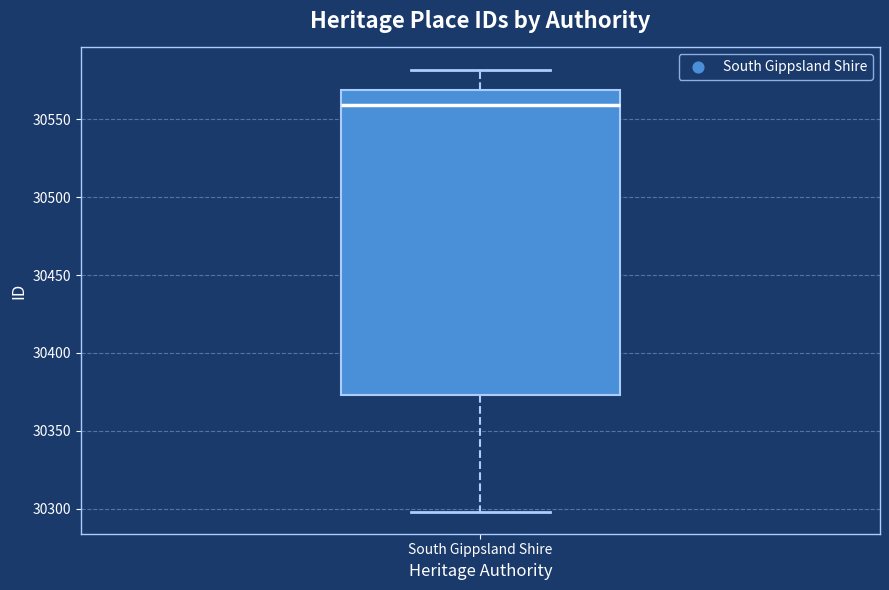

Read this box plot against the y-axis: the position of the median line, the range covered by the box, and the ends of both whiskers. The values are not printed on the chart, so give them approximately, as read against the axis.

median 30560, box 30375 to 30570, whiskers 30300 to 30580